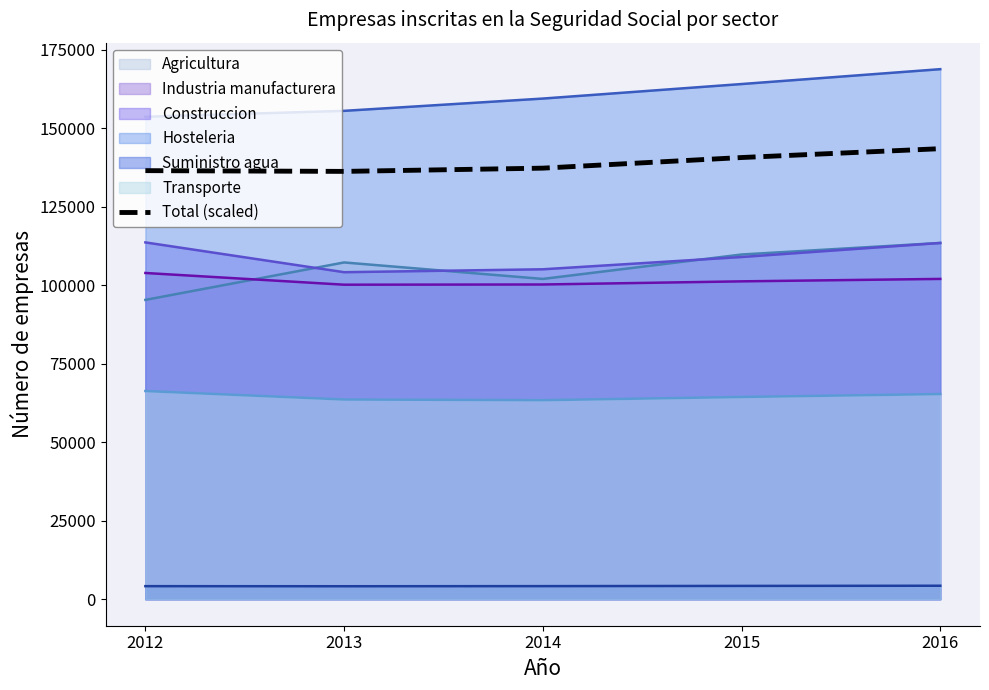

The chart shows a value of 137319.7 at 2014. True or false?

True